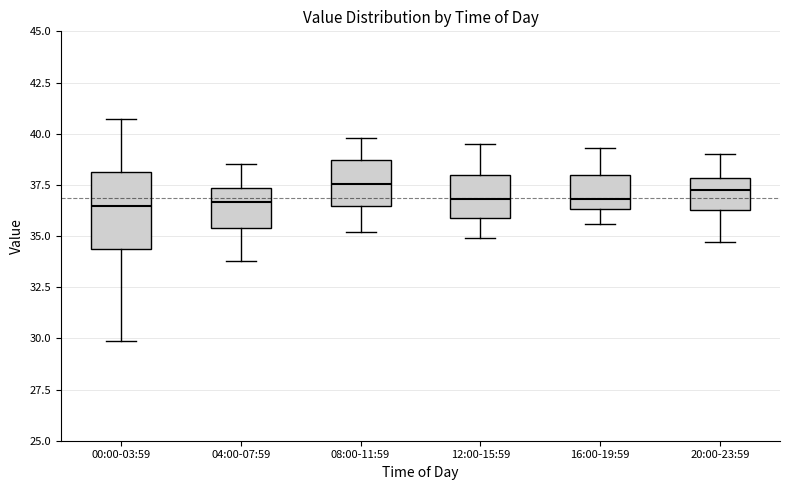

Reading left to right, transcribe this box plot: for each box, give where its median line is, the range the box spans, and where its two whiskers end, as read against the y-axis. The values are not printed on the chart, so give them approximately, as read against the axis.

00:00-03:59: median 36.5, box 34.5 to 38.0, whiskers 30.0 to 40.5
04:00-07:59: median 36.5, box 35.5 to 37.5, whiskers 34.0 to 38.5
08:00-11:59: median 37.5, box 36.5 to 38.5, whiskers 35.0 to 40.0
12:00-15:59: median 37.0, box 36.0 to 38.0, whiskers 35.0 to 39.5
16:00-19:59: median 37.0, box 36.5 to 38.0, whiskers 35.5 to 39.5
20:00-23:59: median 37.5, box 36.5 to 38.0, whiskers 34.5 to 39.0